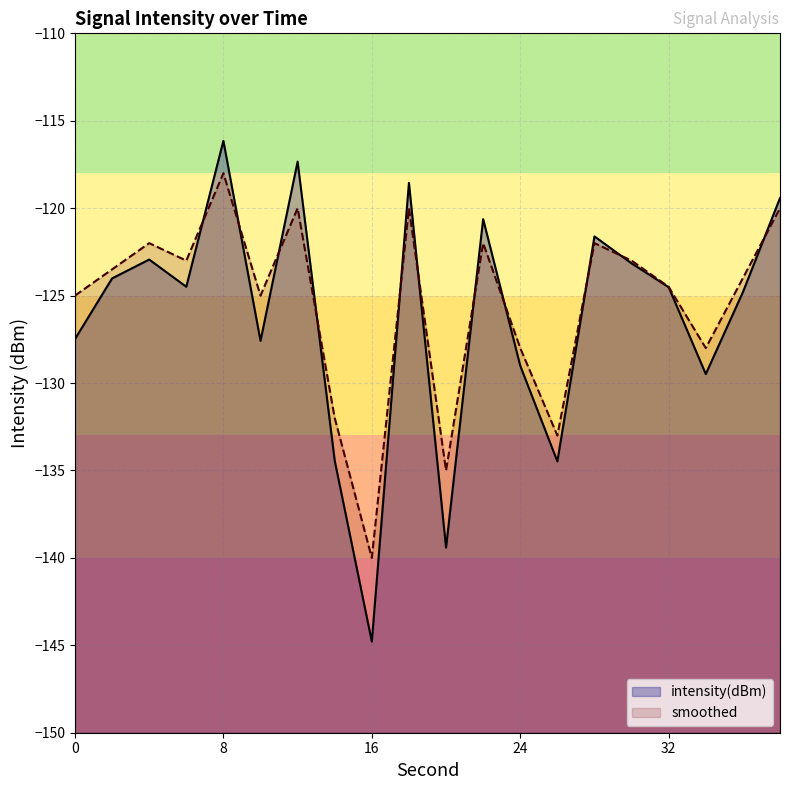

Rank the series at 24 from highest to lowest value.

smoothed, intensity(dBm)